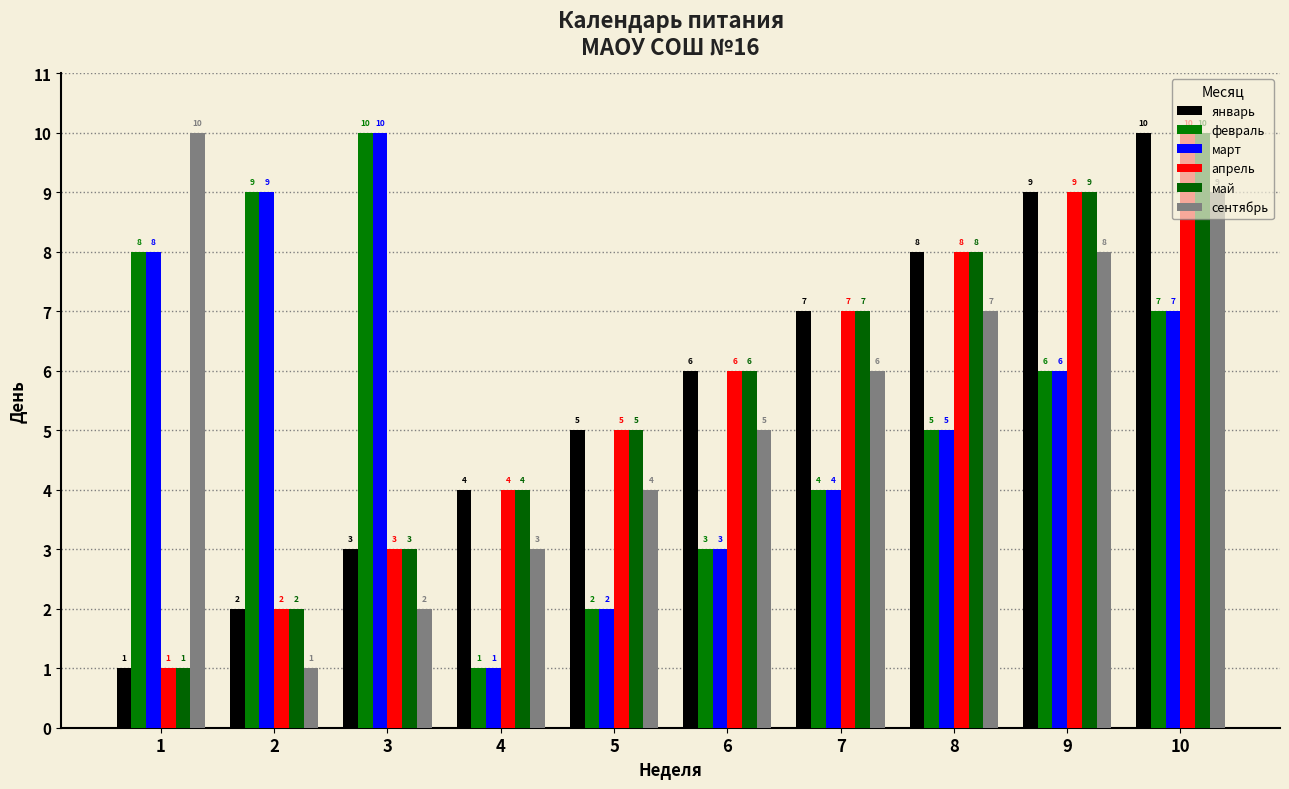

What is the approximate value of апрель at 7?

7